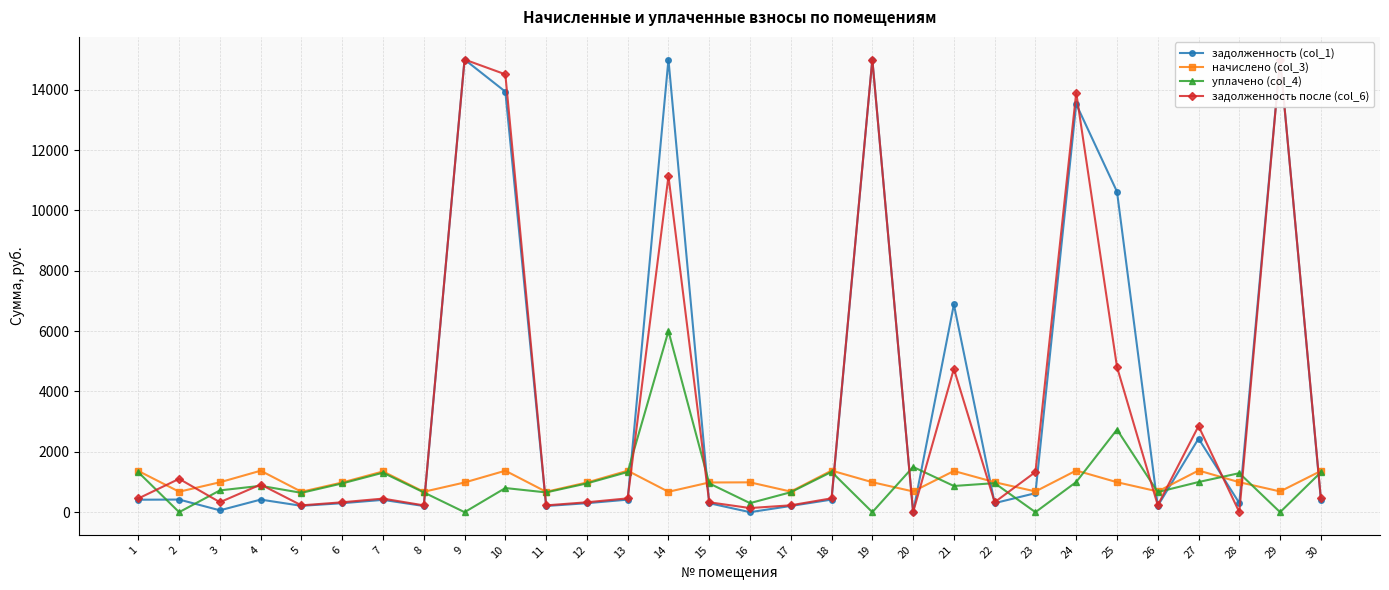

How many lines are shown in the chart?

4